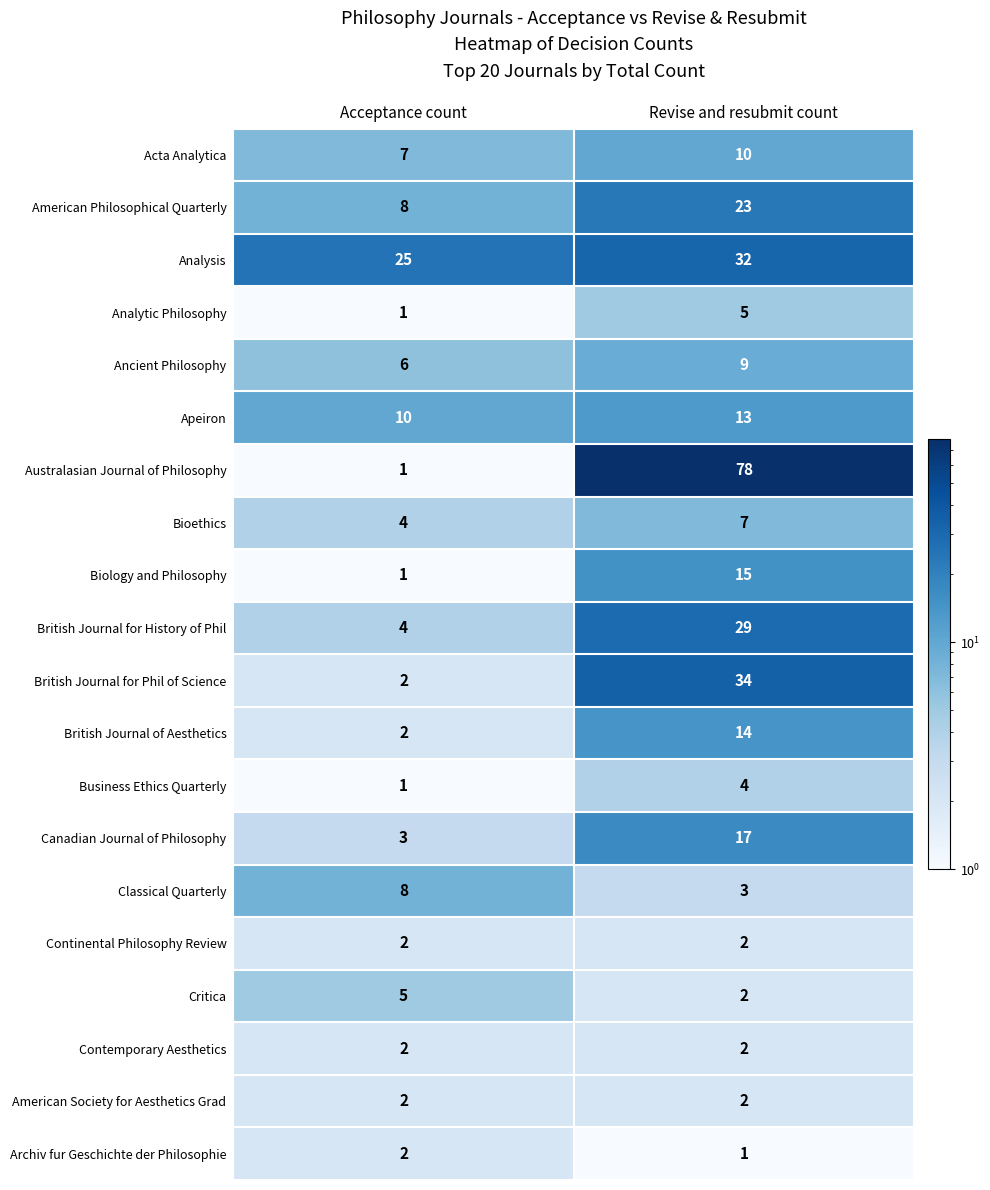

What is the total value across all series at Revise and resubmit count?

302